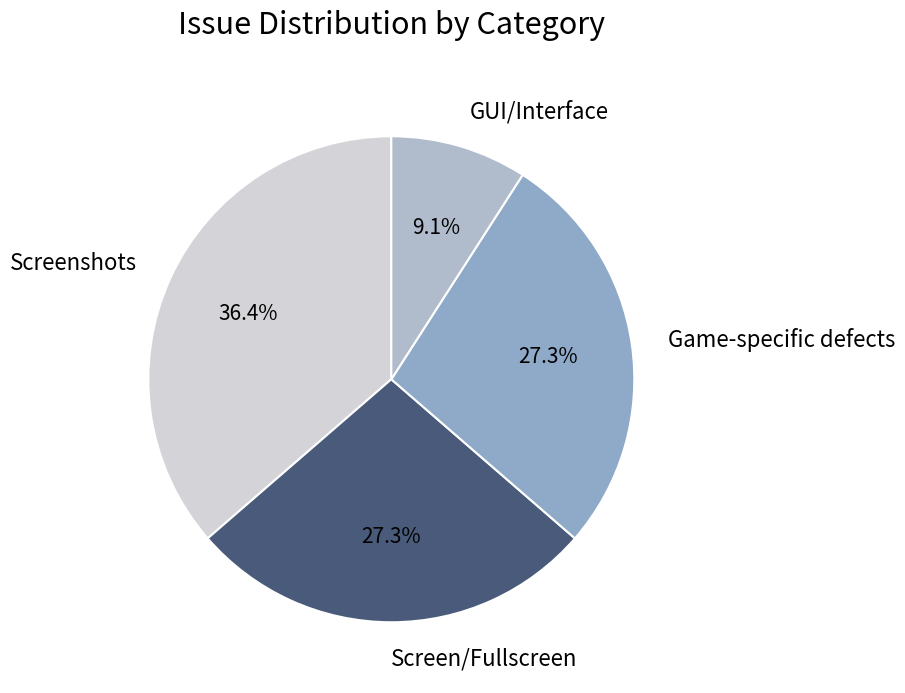

How many segments does this pie chart have?

4